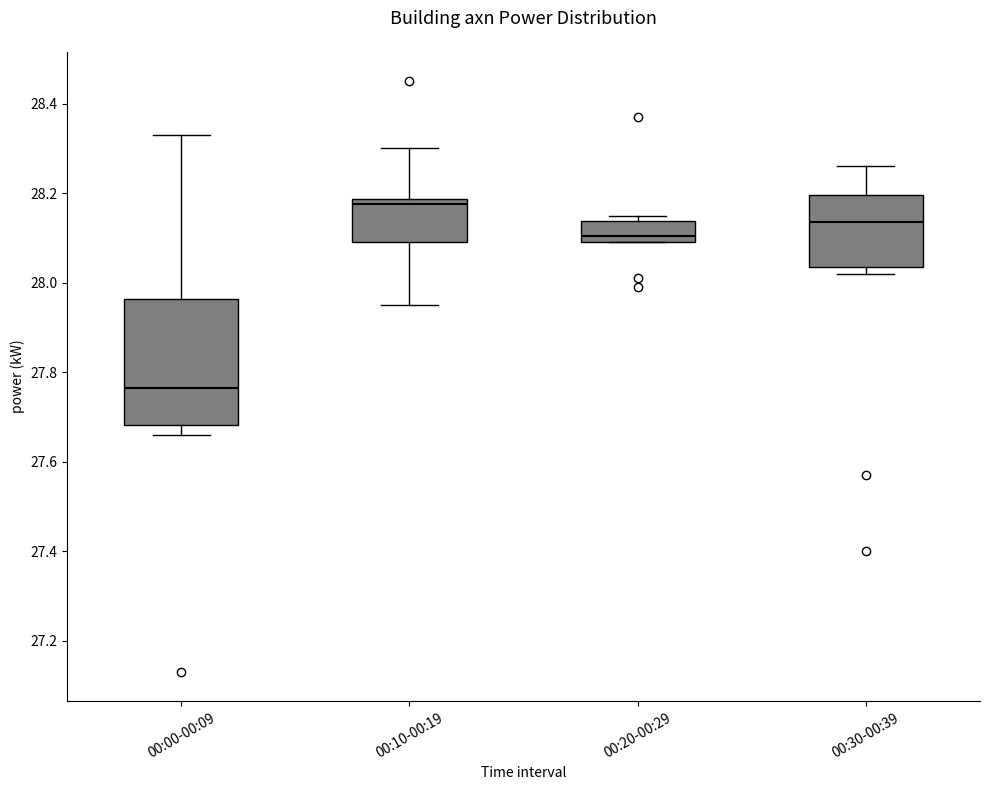

Where does the upper whisker of the box for 00:00-00:09 end on the y-axis? The values are not printed on the chart, so give them approximately, as read against the axis.

28.34